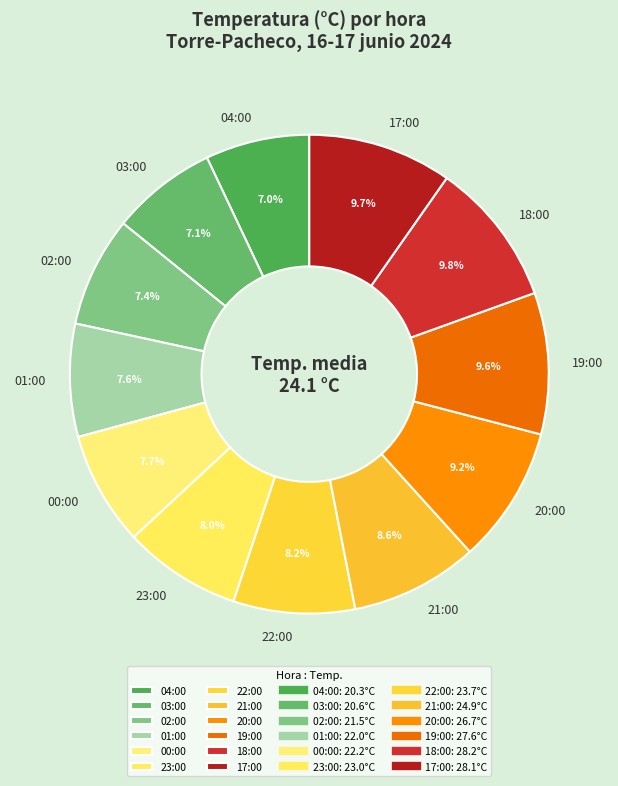

Which has a higher value, 00:00 or 17:00?

17:00